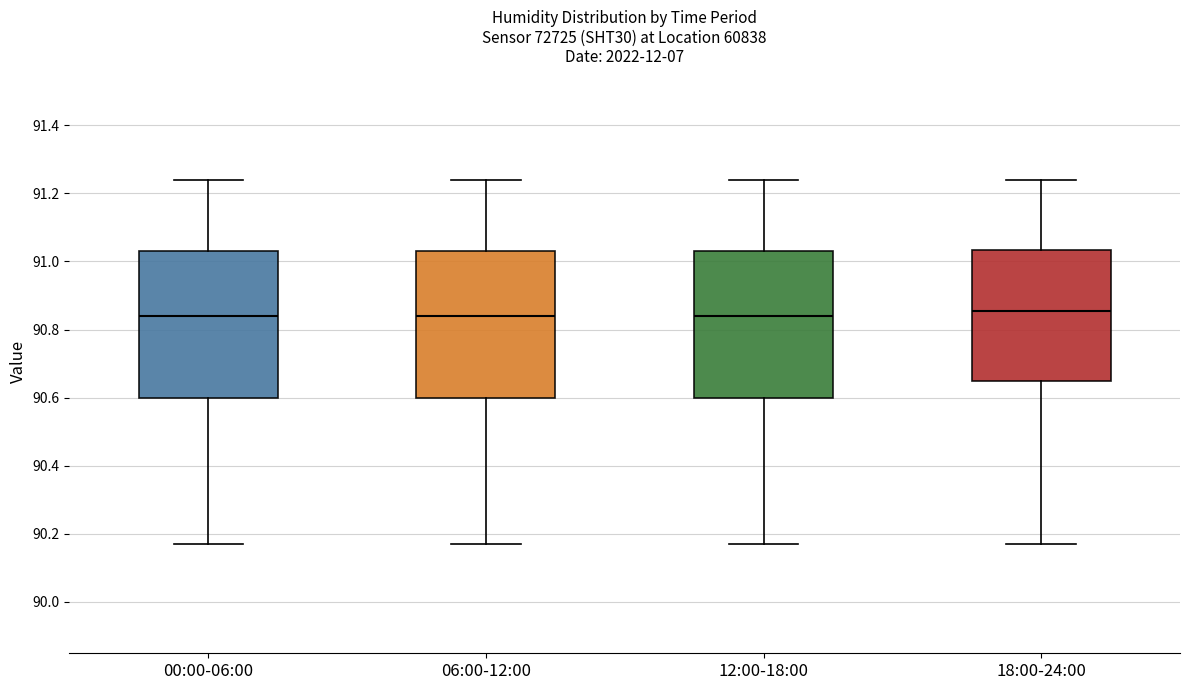

Reading left to right, transcribe this box plot: for each box, give where its median line is, the range the box spans, and where its two whiskers end, as read against the y-axis. The values are not printed on the chart, so give them approximately, as read against the axis.

00:00-06:00: median 90.84, box 90.60 to 91.04, whiskers 90.18 to 91.24
06:00-12:00: median 90.84, box 90.60 to 91.04, whiskers 90.18 to 91.24
12:00-18:00: median 90.84, box 90.60 to 91.04, whiskers 90.18 to 91.24
18:00-24:00: median 90.86, box 90.64 to 91.04, whiskers 90.18 to 91.24